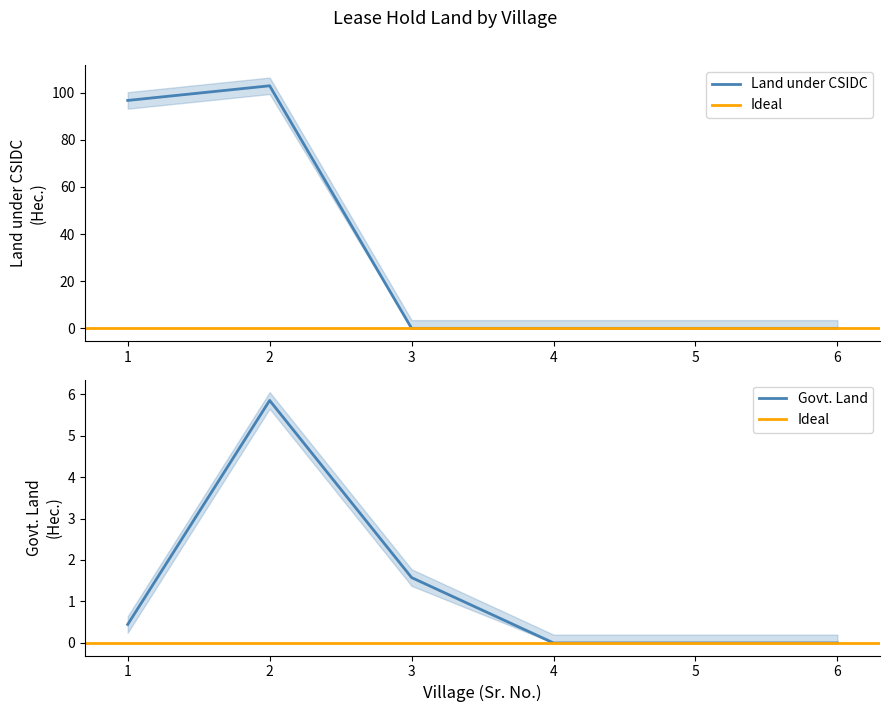

How many interior local peaks does the Govt. Land series have?

1